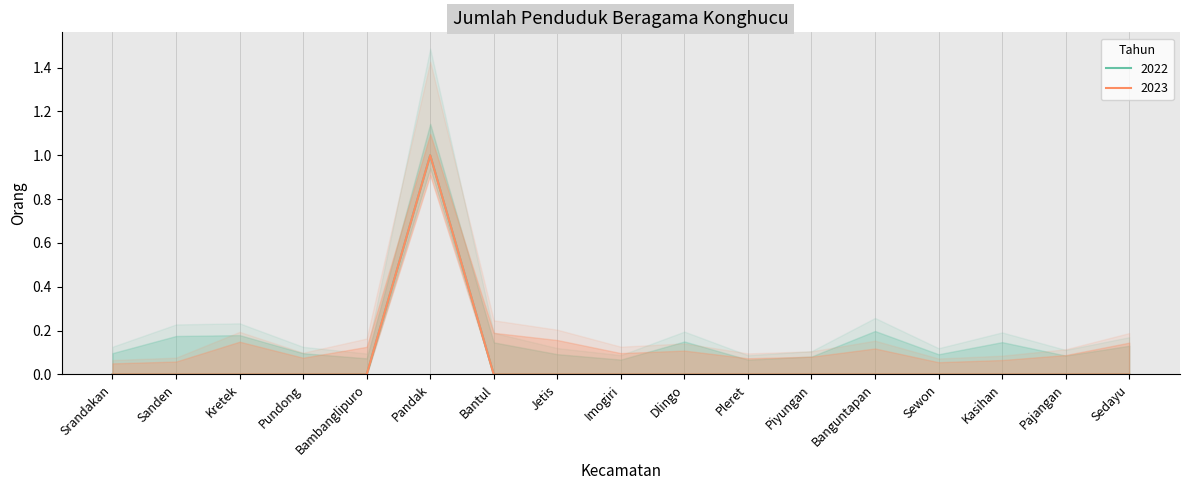

What is the label of the 8th point from the left?

Jetis